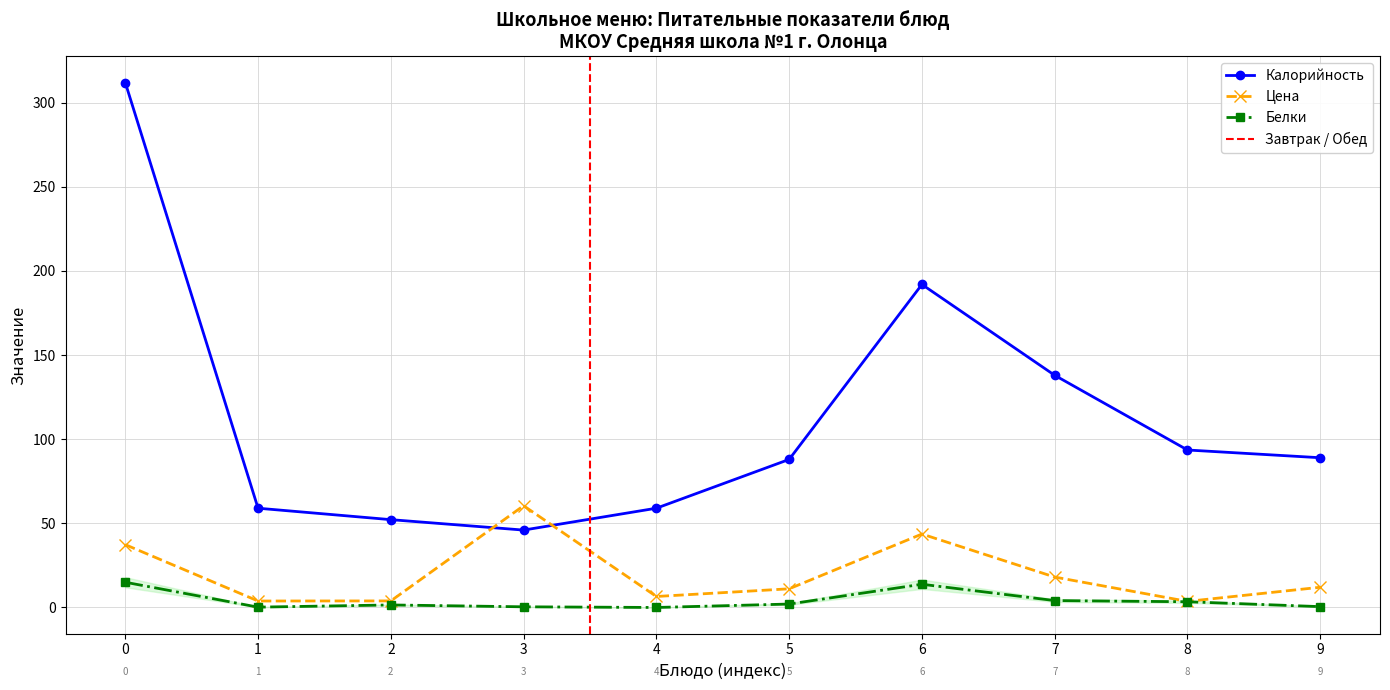

How many lines are shown in the chart?

3